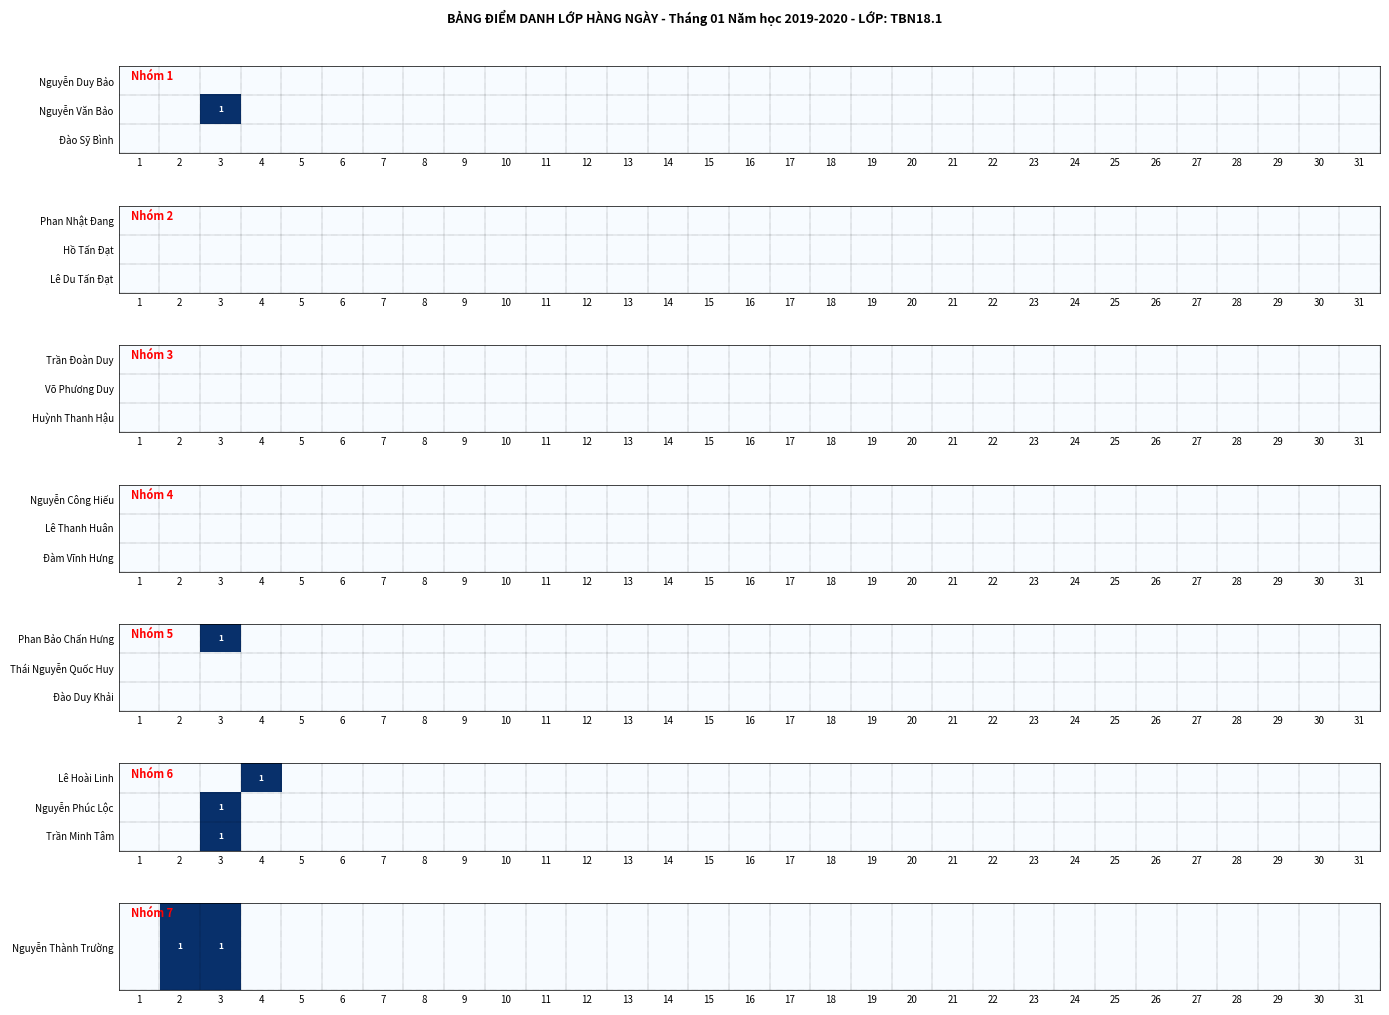

Which has a higher value, 3 or 4?

3